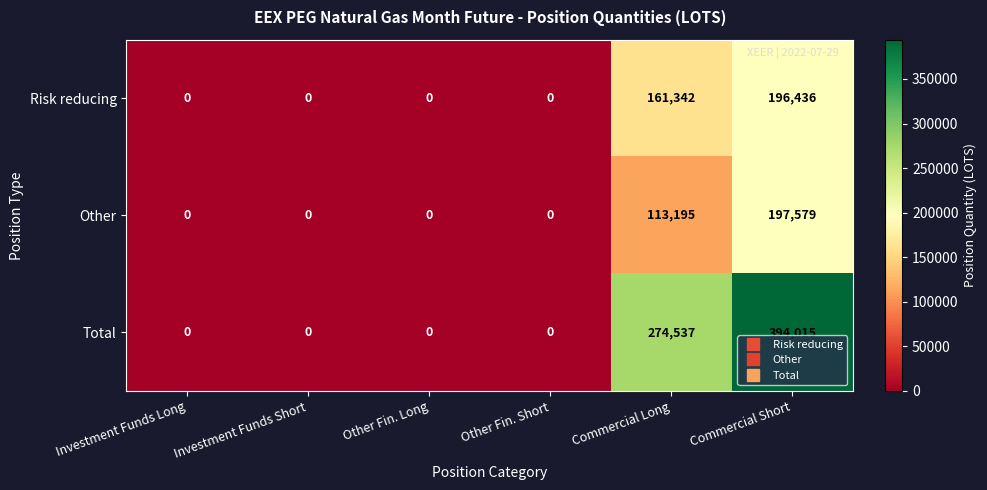

Reading left to right, extract all data points from this chart.

Risk reducing: 0	0	0	0	161342	196436
Other: 0	0	0	0	113195	197579
Total: 0	0	0	0	274537	394015